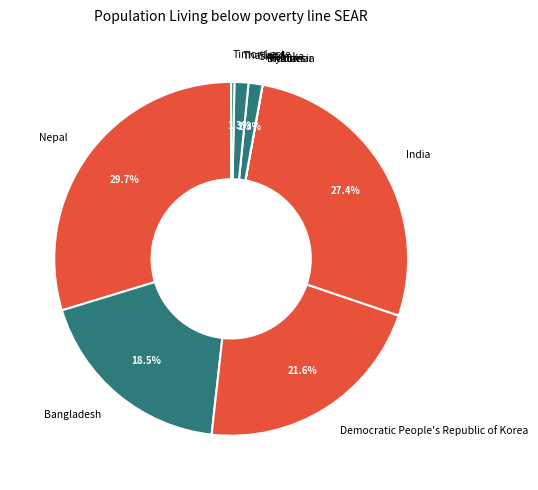

Is there a majority slice in this chart?

No